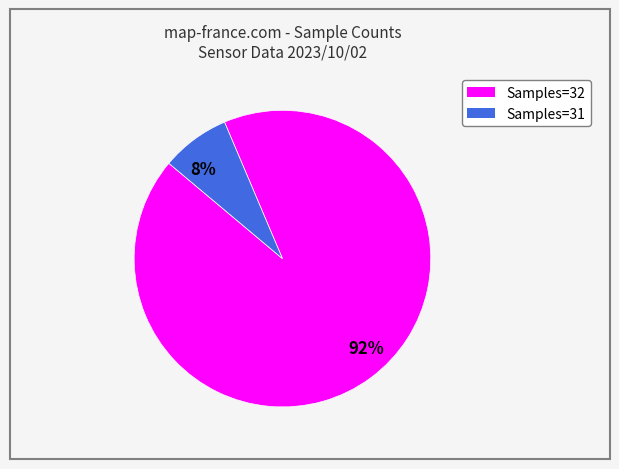

Which category accounts for the majority?

92%